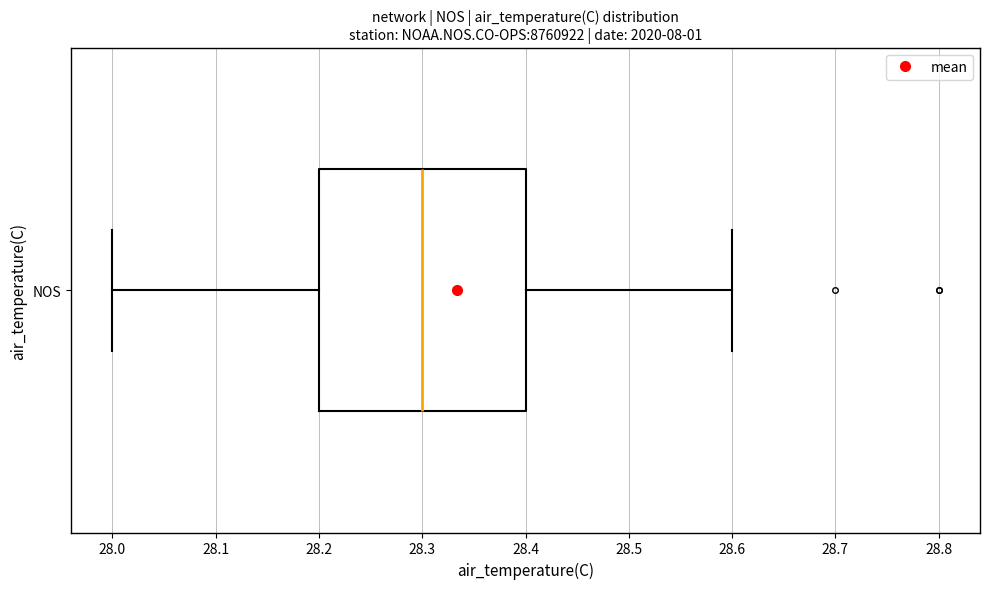

Transcribe this box plot: give where the median line is, the range the box spans, and where the two whiskers end, as read against the x-axis. The values are not printed on the chart, so give them approximately, as read against the axis.

median 28.3, box 28.2 to 28.4, whiskers 28.0 to 28.6